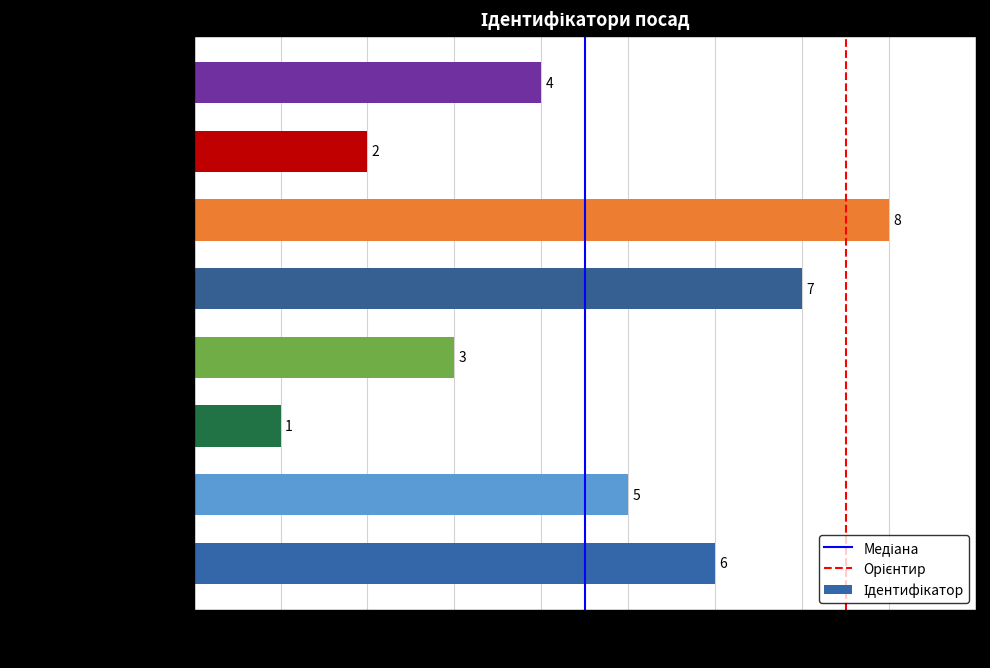

How many values are between 3 and 7?

5